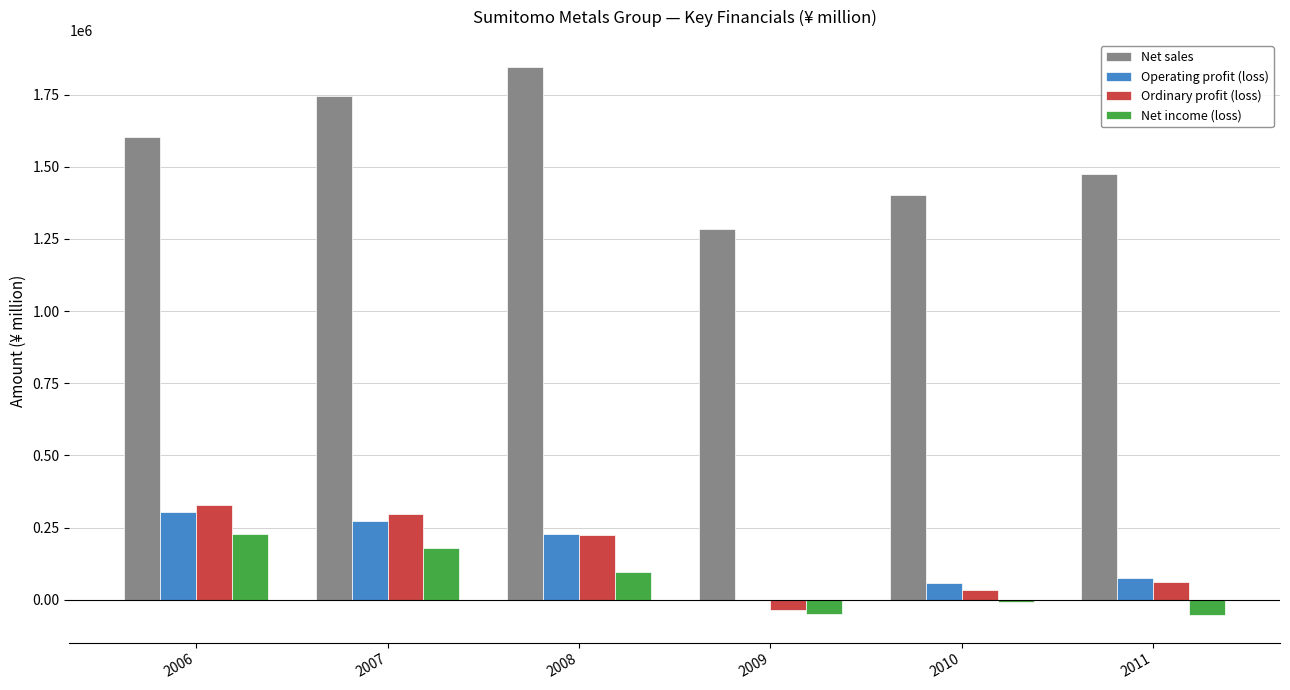

Is the value of Net sales at 2007 greater than the value of Operating profit (loss) at 2011?

Yes